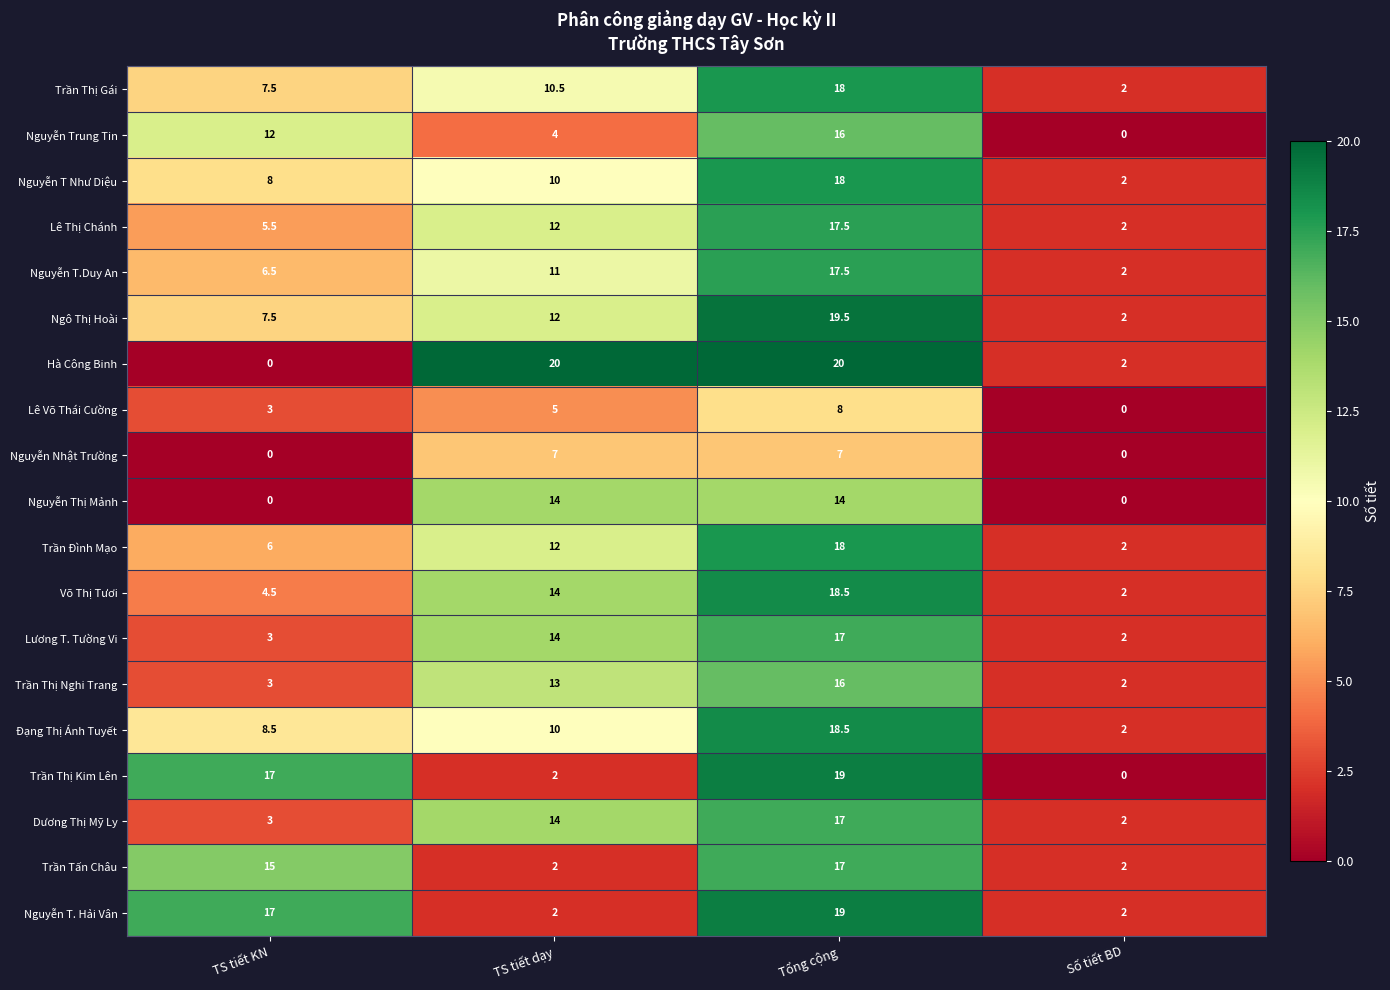

What is the total value across all series at TS tiết dạy?

188.5